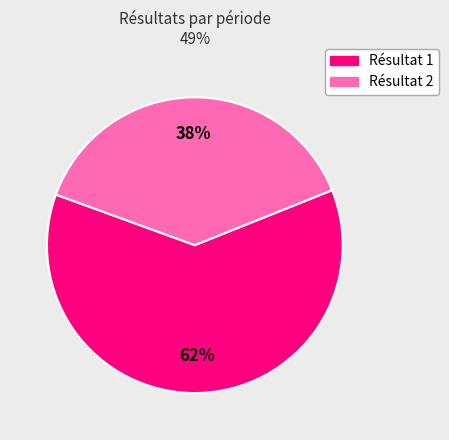

How many segments does this pie chart have?

2